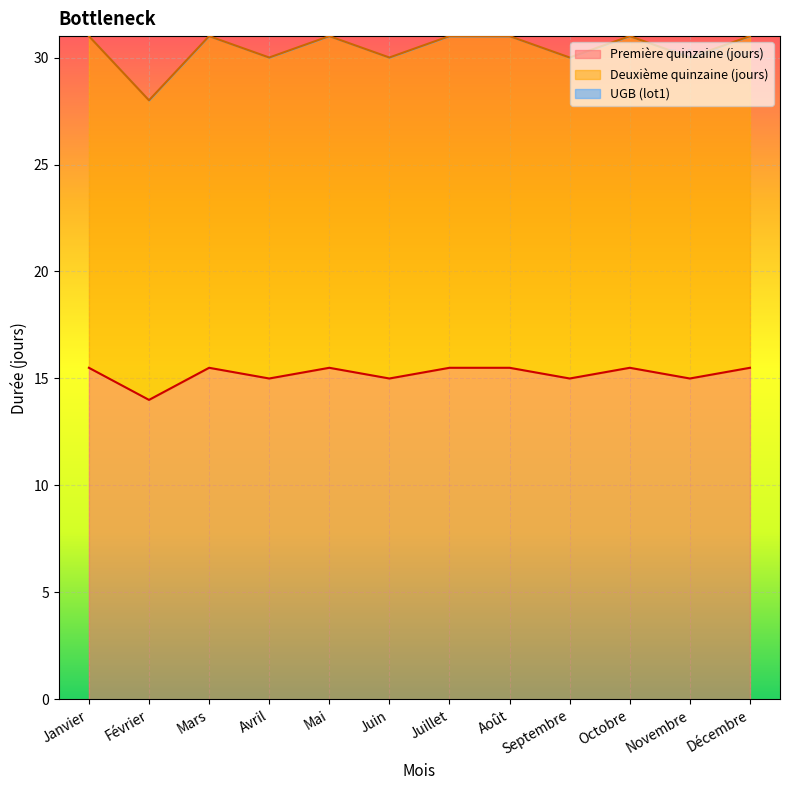

How many categories are shown in the chart?

12